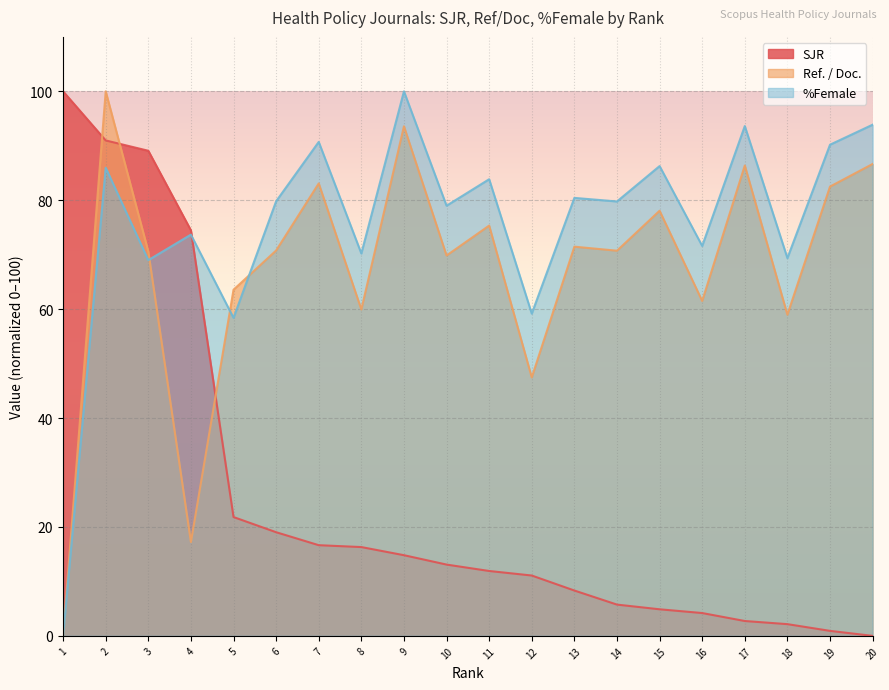

Reading left to right, extract all data points from this chart.

SJR: 1=100.0	2=91.0	3=89.1	4=74.5	5=21.8	6=19.0	7=16.7	8=16.3	9=14.8	10=13.1	11=11.9	12=11.1	13=8.3	14=5.7	15=4.9	16=4.2	17=2.7	18=2.2	19=0.9	20=0.0
Ref. / Doc.: 1=0.0	2=100.0	3=70.6	4=17.2	5=63.6	6=70.8	7=83.1	8=59.9	9=93.6	10=69.8	11=75.3	12=47.5	13=71.5	14=70.7	15=78.1	16=61.5	17=86.4	18=59.0	19=82.5	20=86.7
%Female: 1=0.0	2=86.0	3=69.0	4=73.7	5=58.4	6=79.8	7=90.7	8=70.2	9=100.0	10=79.0	11=83.9	12=59.2	13=80.4	14=79.8	15=86.3	16=71.6	17=93.6	18=69.4	19=90.2	20=93.9